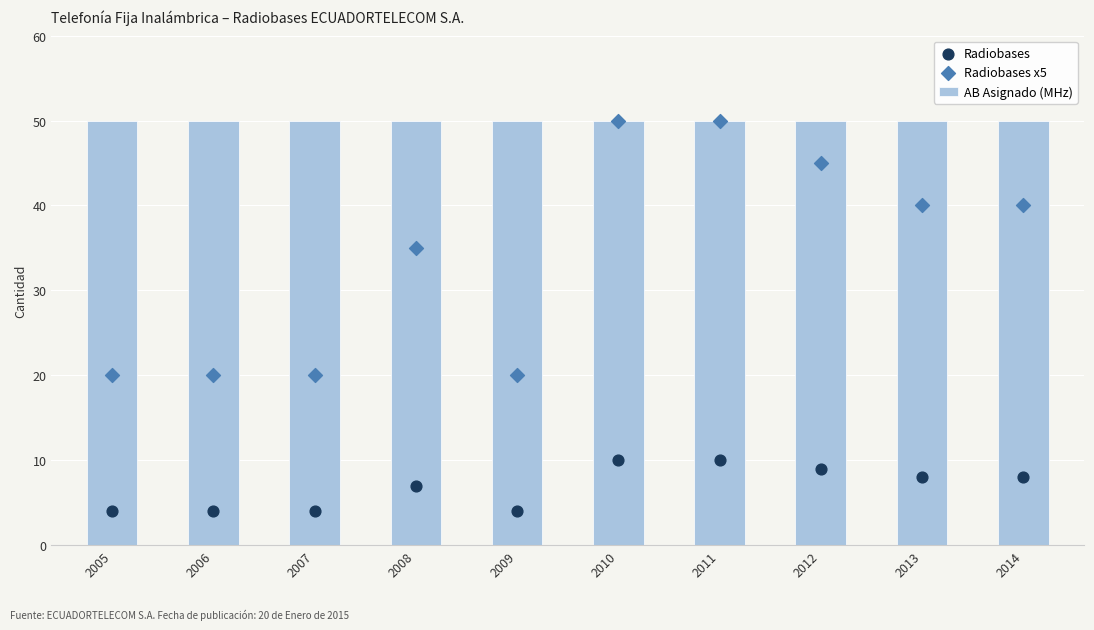

At how many categories does at least one series exceed 13?

10